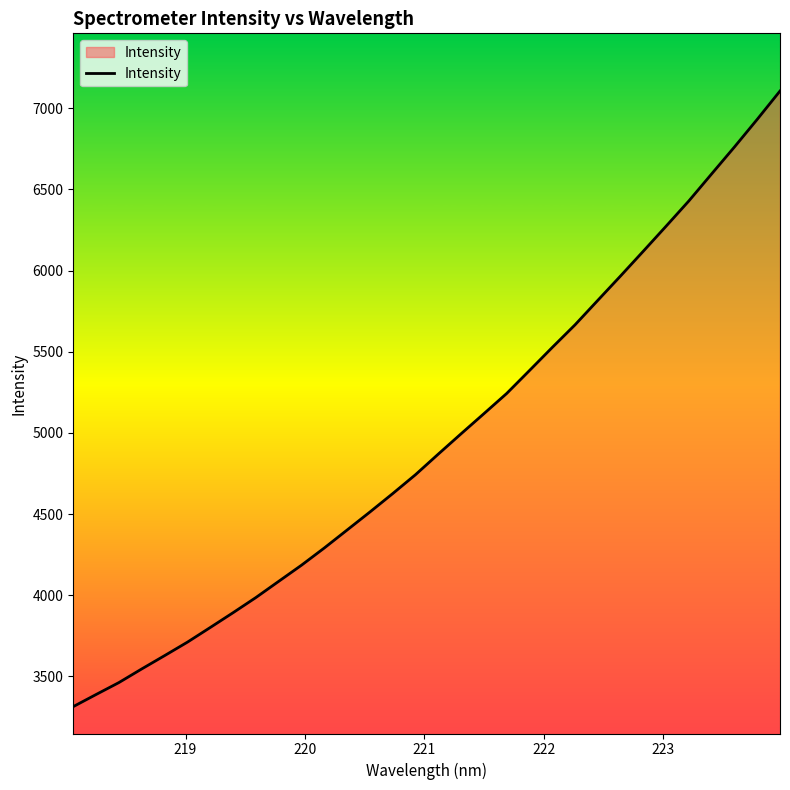

What is the minimum value shown in the chart?

3314.3